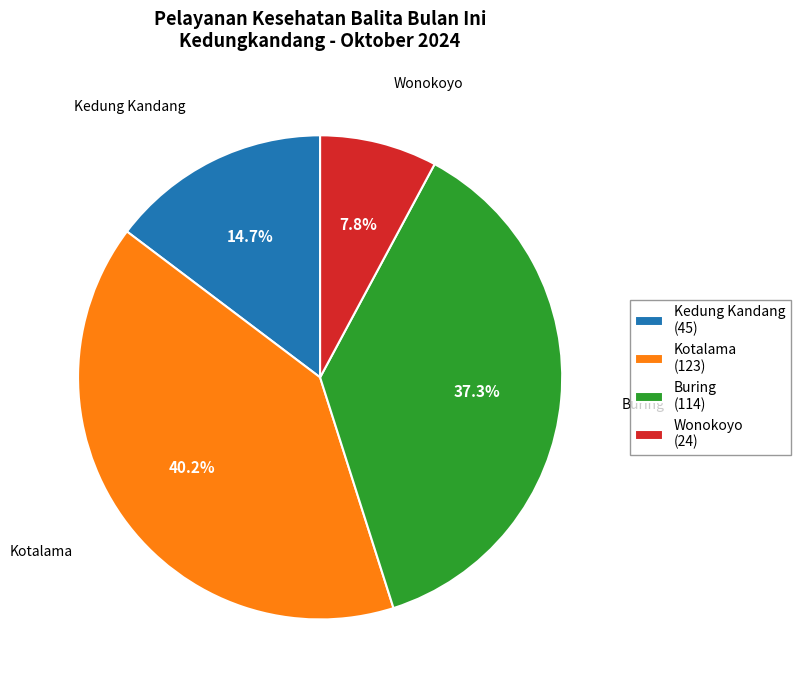

To the nearest percent, what portion does Wonokoyo represent?

8%